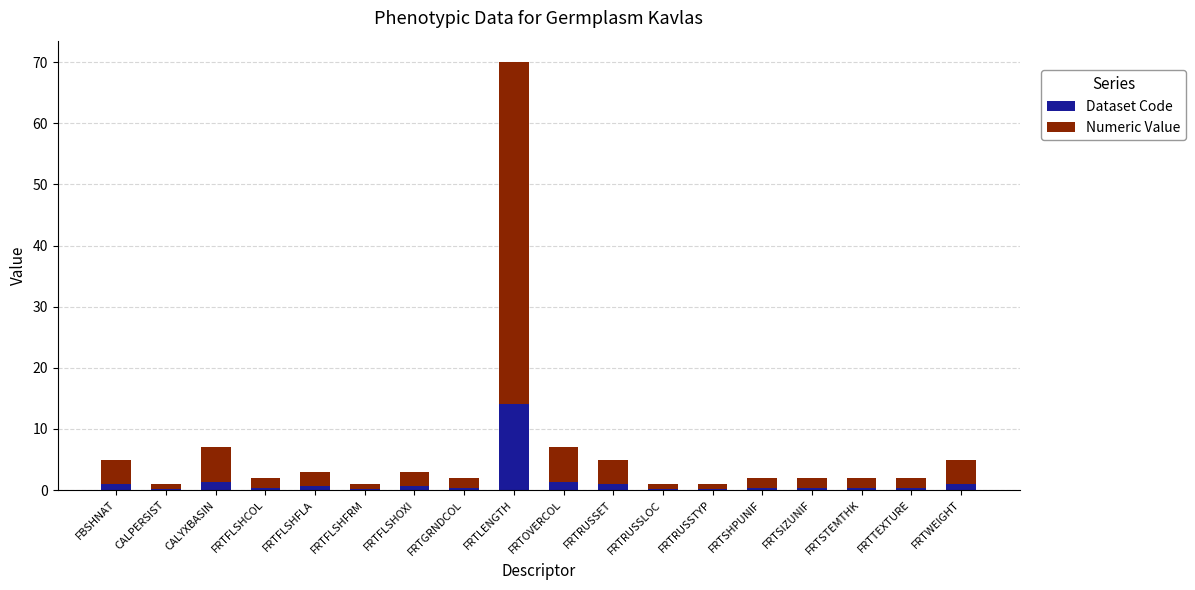

Count the number of categories in the chart.

18